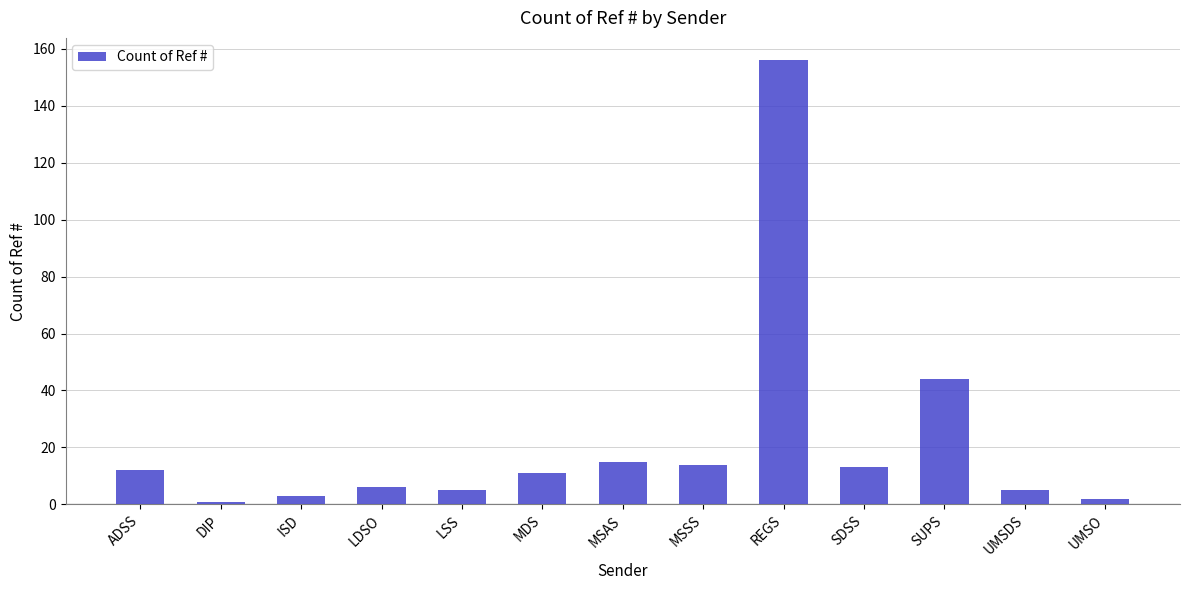

Is it true that the value at REGS is 156?

True